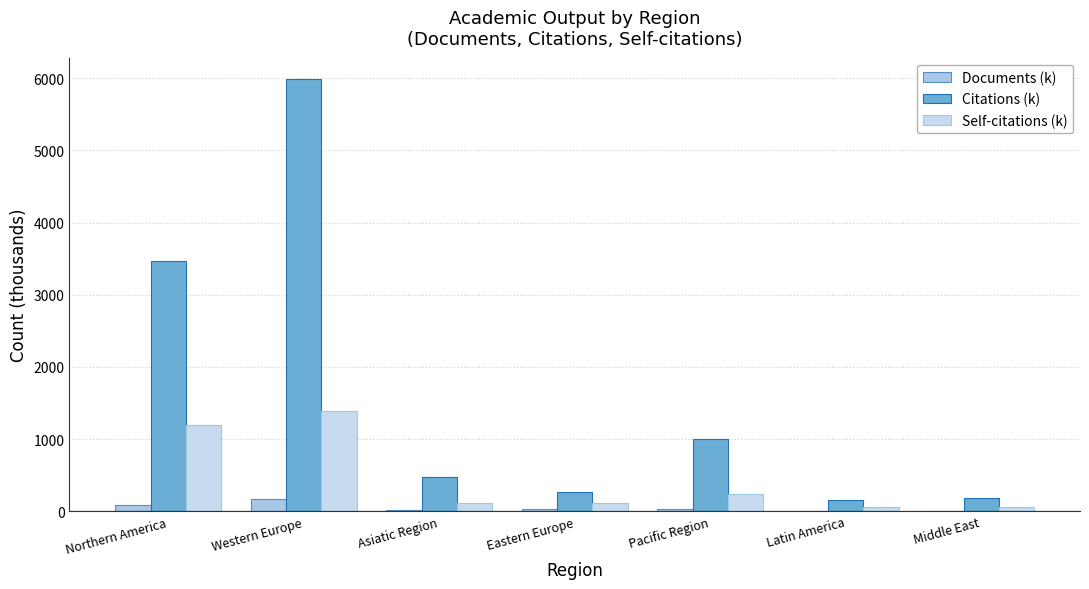

How many groups of bars are there?

7